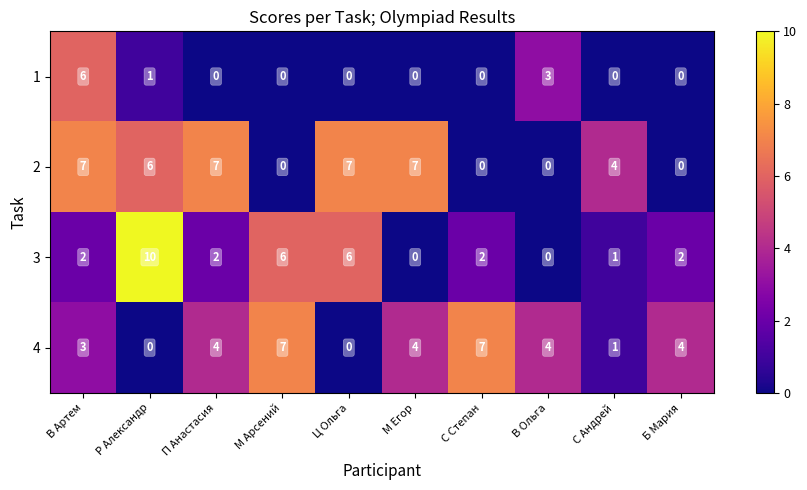

What is the sum of the 4 values at В Артем and Р Александр?

3